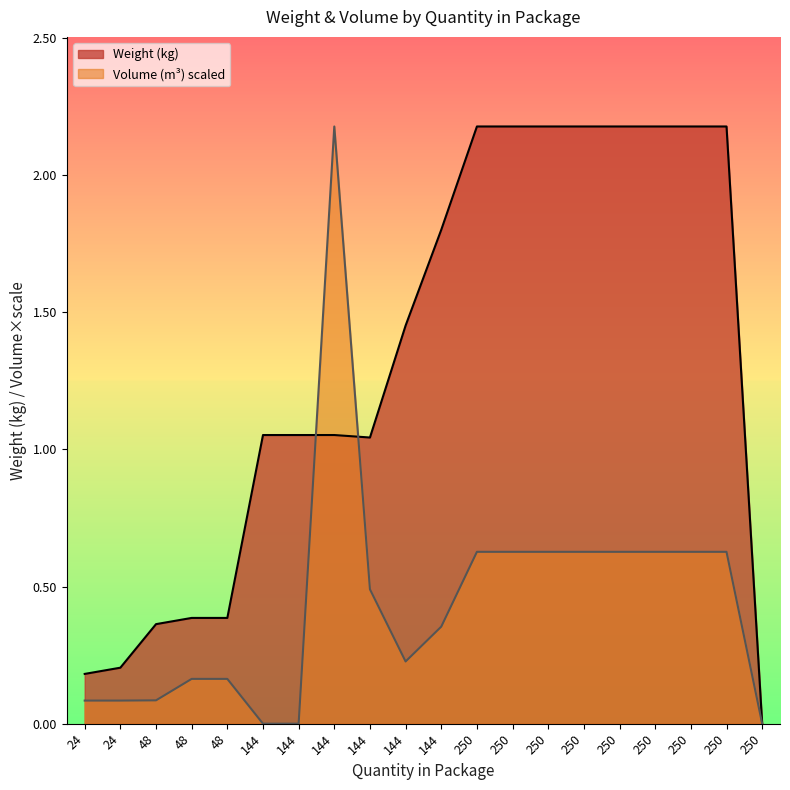

Is it true that Weight (kg) equals 0.0 at 250?

True